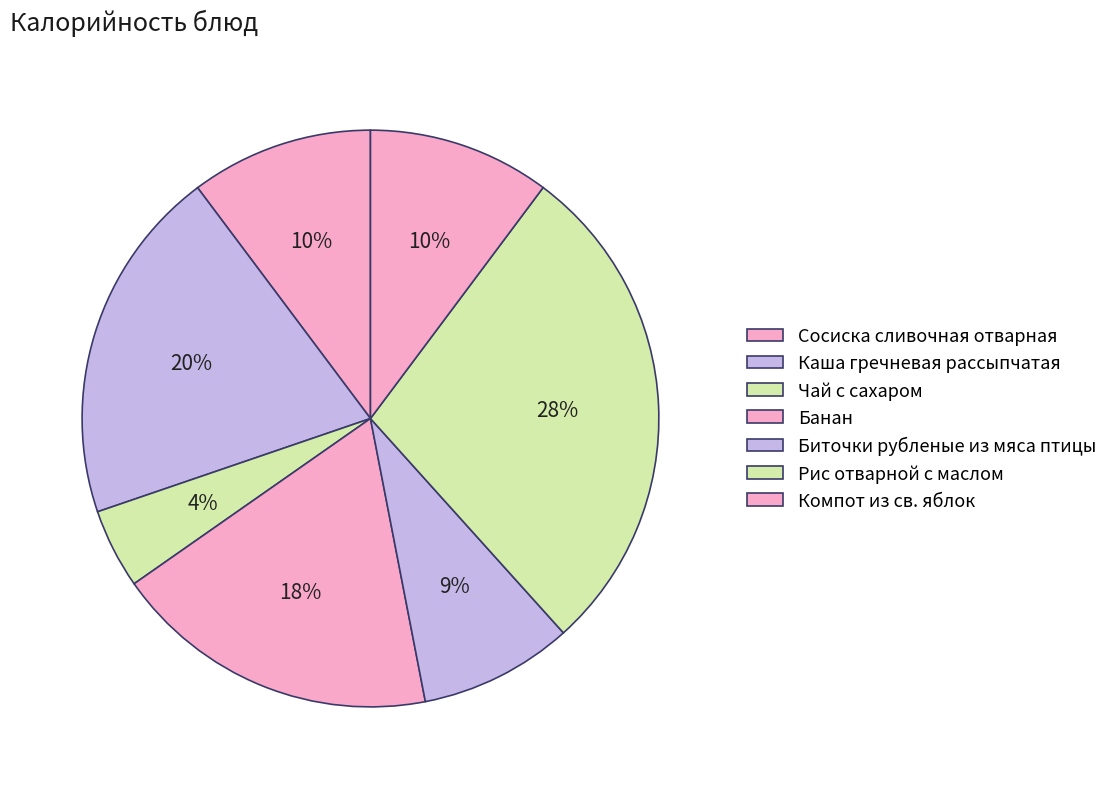

How many segments does this pie chart have?

7